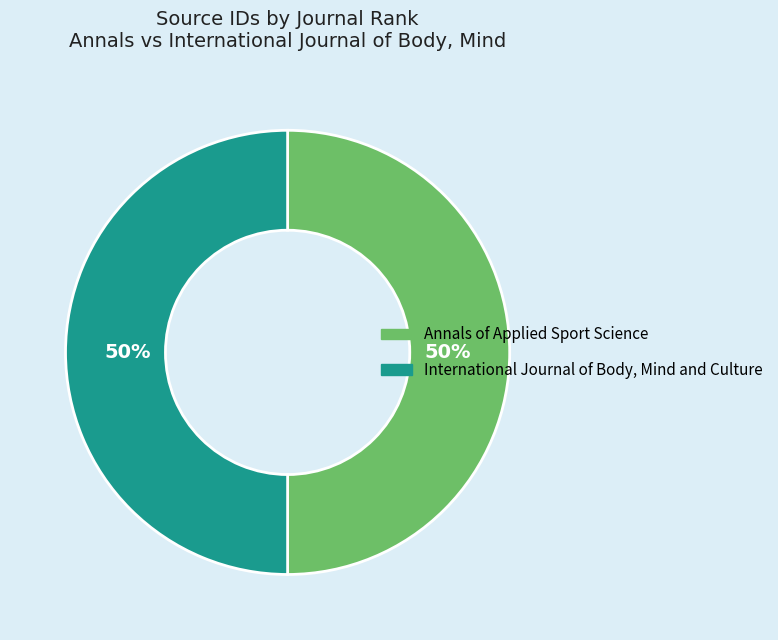

Is the sum of Annals of Applied Sport Science and International Journal of Body, Mind and Culture greater than half?

Yes